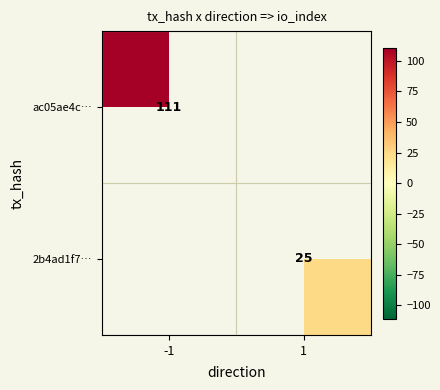

At how many categories does at least one series exceed 44?

1